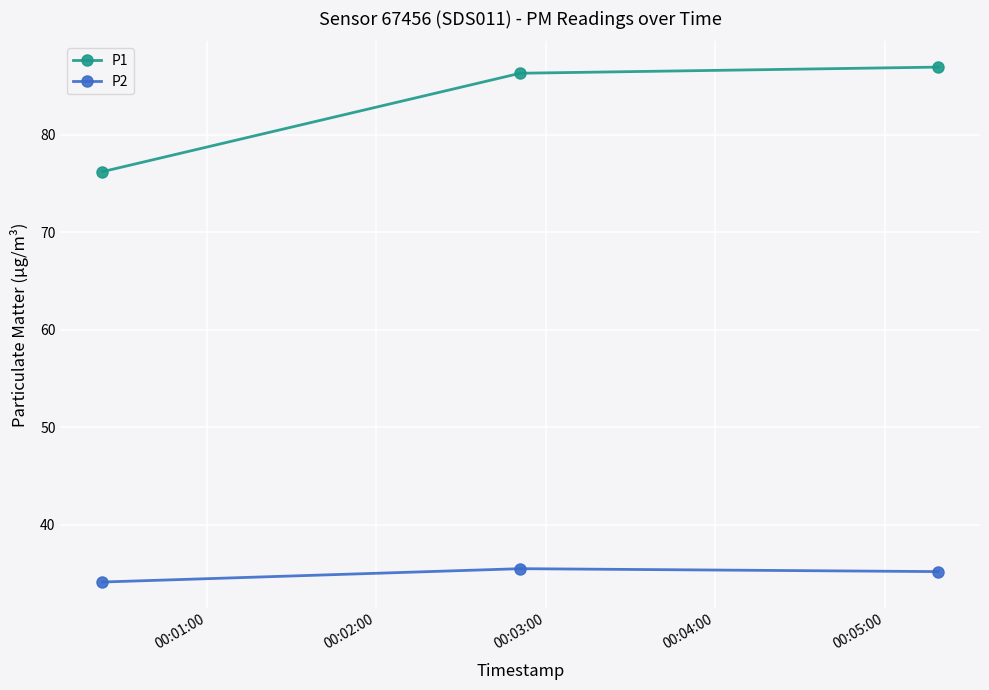

Reading right to left, what are all the values shown in this chart?

P1: 87.0	86.3	76.2
P2: 35.2	35.5	34.1